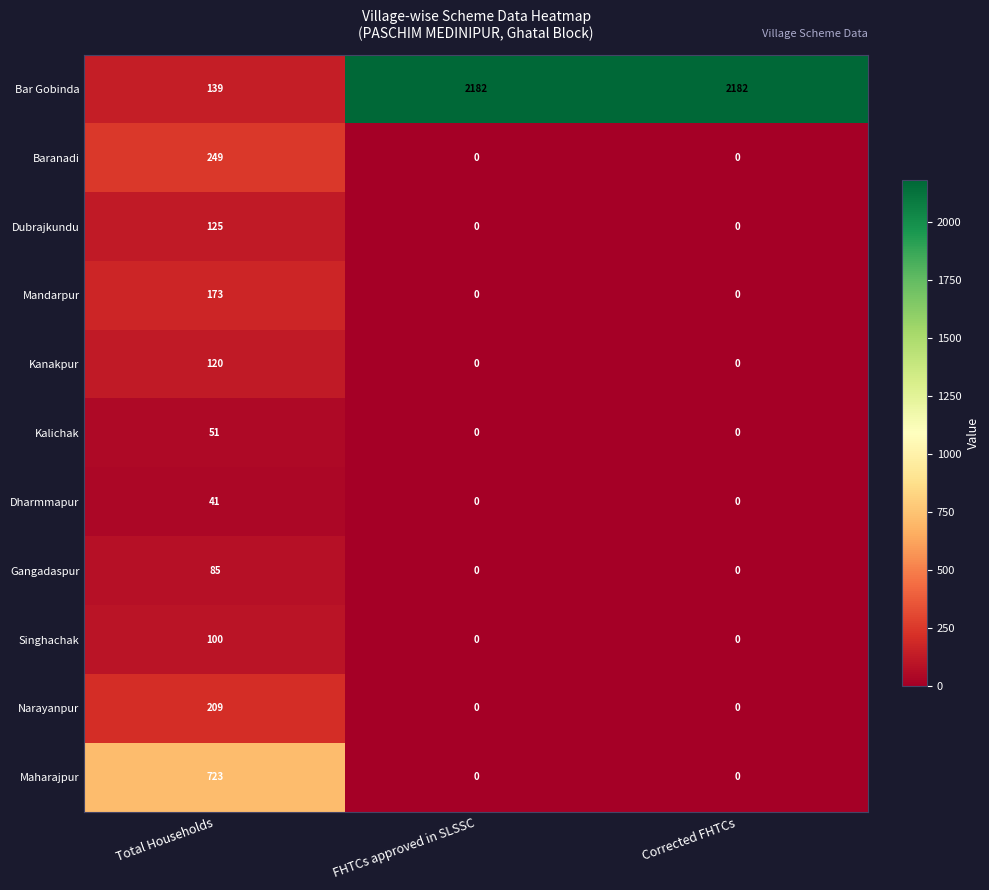

What is the average value of the Dharmmapur series?

14